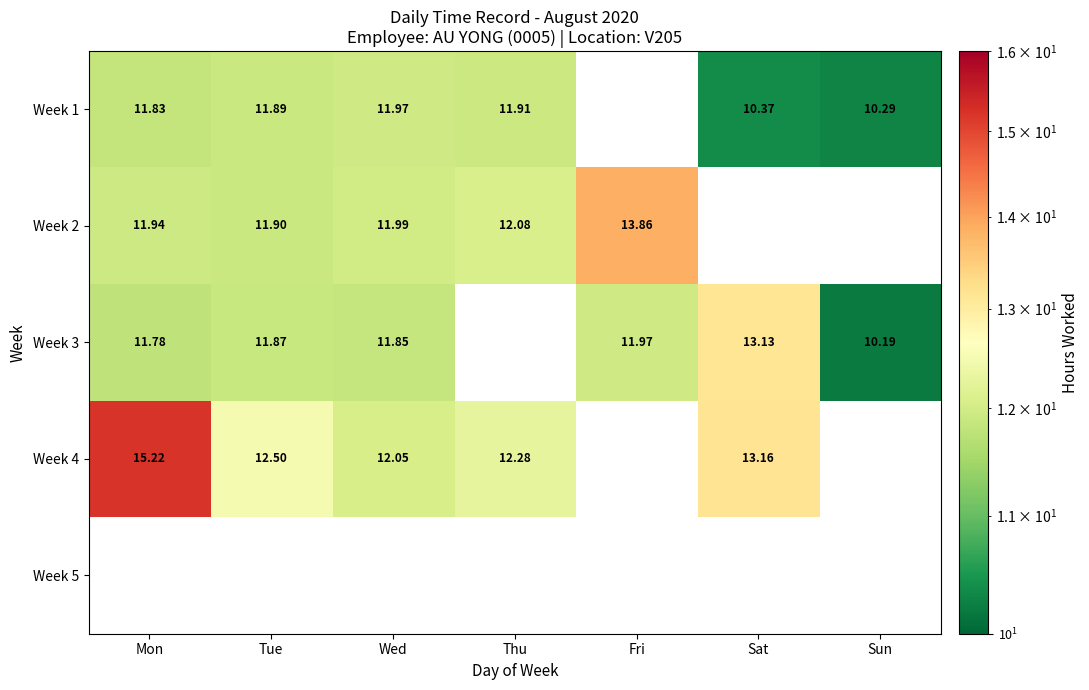

What is the difference between the maximum and minimum values in the Week 1 series?

1.7